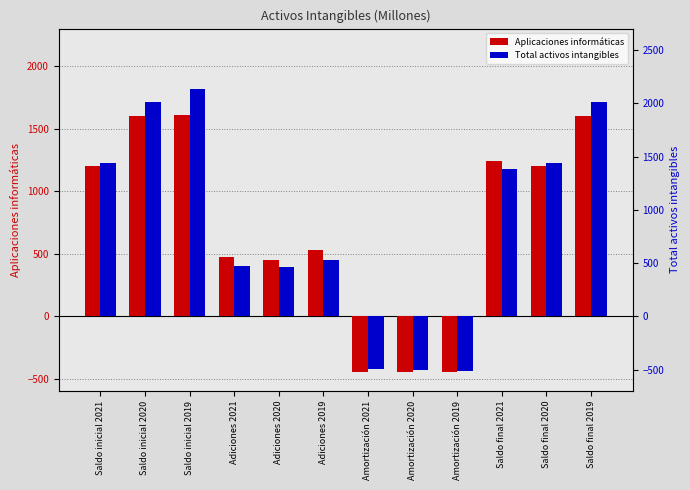

What is the spread (max minus min) of values at Amortización 2021?

48